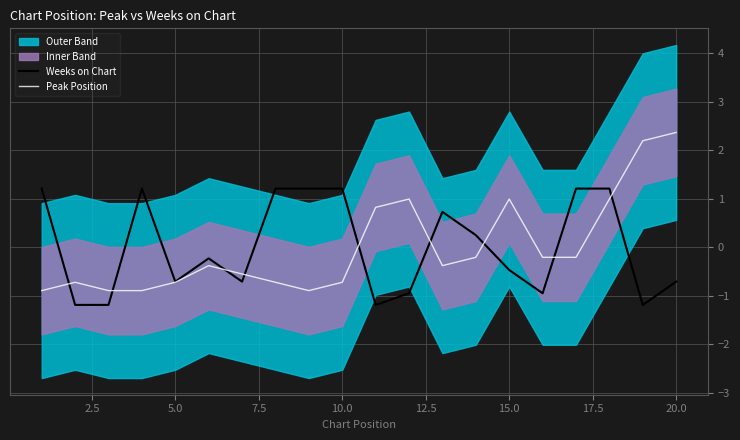

How many data points in Peak Position are less than 0?

14